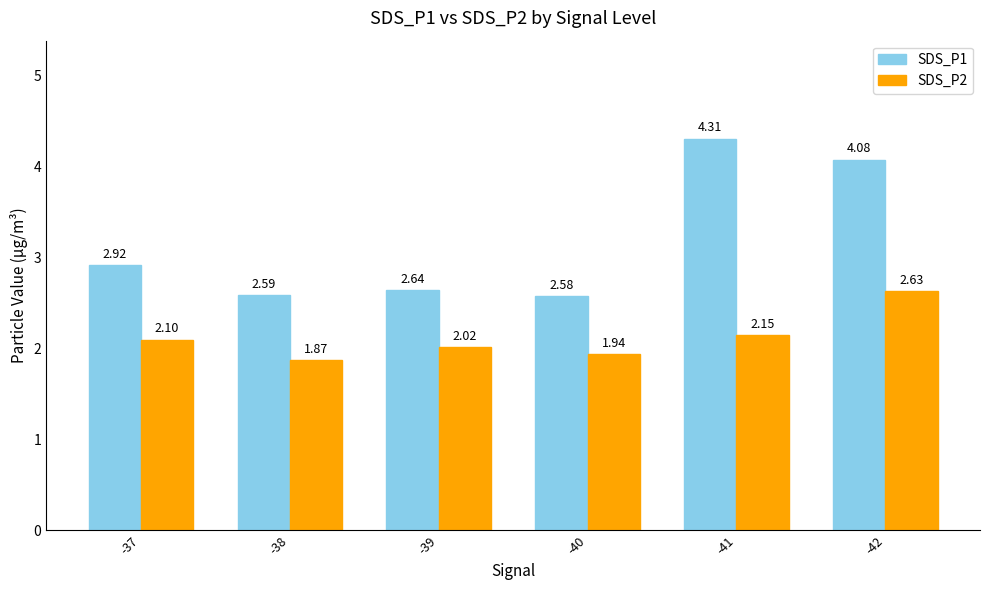

At which label does SDS_P2 reach its peak?

-42